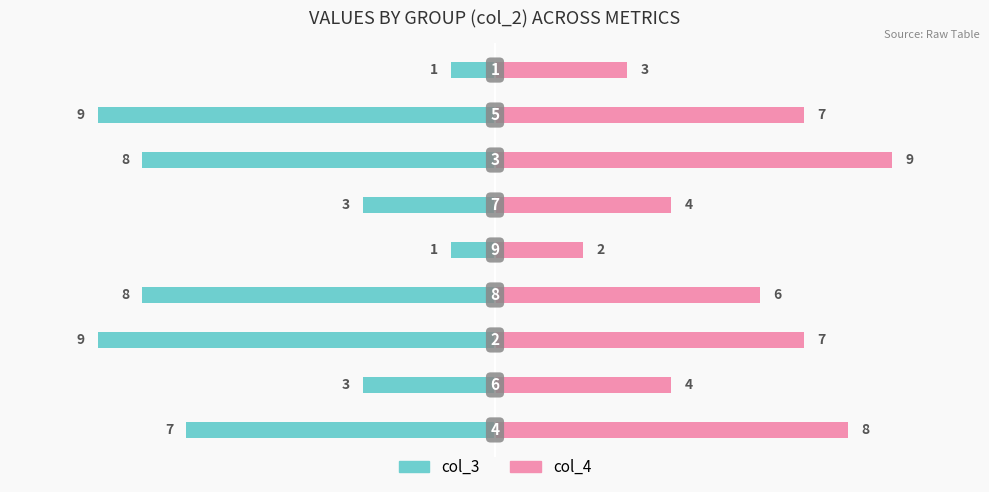

What is the sum of all col_4 values?

50